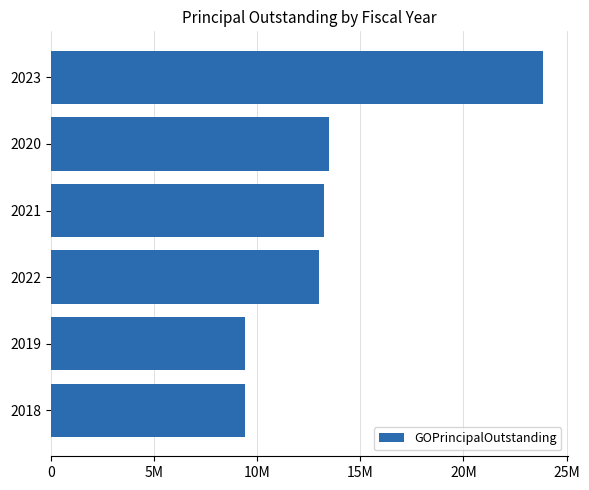

Does the chart contain any negative values?

No